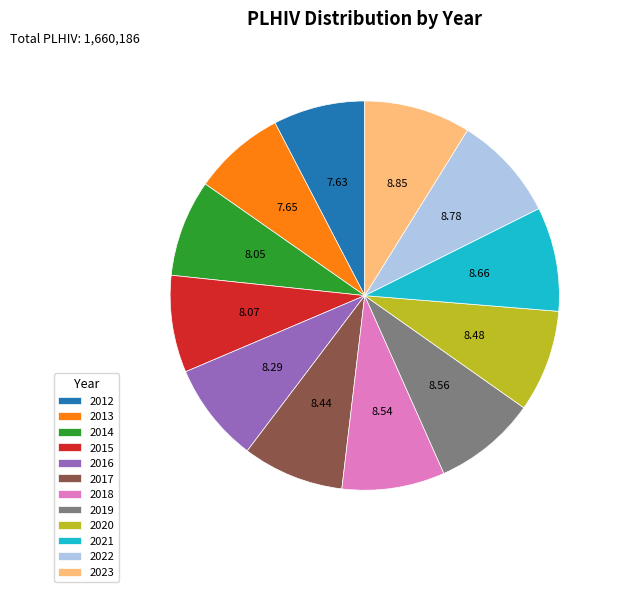

What is the ratio of the value at 2016 to the value at 2022?

0.9